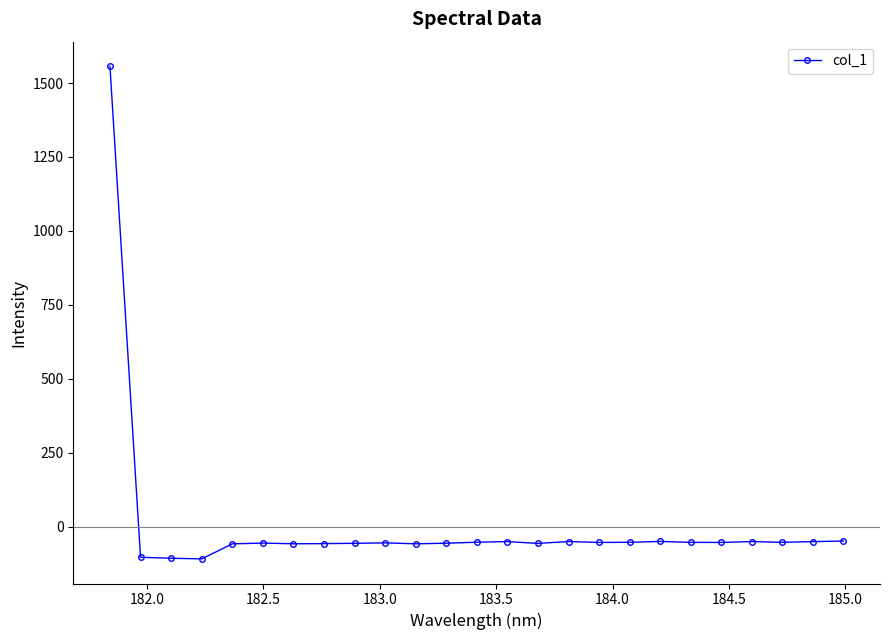

Count the number of values greater than -53.

8